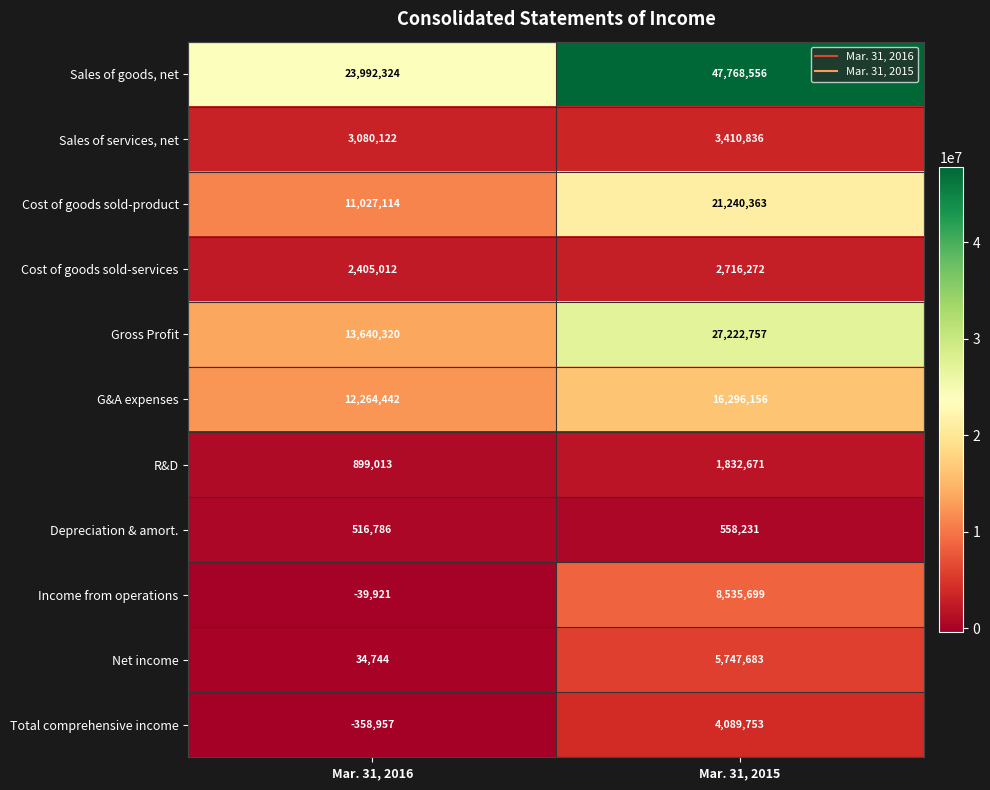

Reading left to right, extract all data points from this chart.

Sales of goods, net: Mar. 31, 2016=23992324	Mar. 31, 2015=47768556
Sales of services, net: Mar. 31, 2016=3080122	Mar. 31, 2015=3410836
Cost of goods sold-product: Mar. 31, 2016=11027114	Mar. 31, 2015=21240363
Cost of goods sold-services: Mar. 31, 2016=2405012	Mar. 31, 2015=2716272
Gross Profit: Mar. 31, 2016=13640320	Mar. 31, 2015=27222757
G&A expenses: Mar. 31, 2016=12264442	Mar. 31, 2015=16296156
R&D: Mar. 31, 2016=899013	Mar. 31, 2015=1832671
Depreciation & amort.: Mar. 31, 2016=516786	Mar. 31, 2015=558231
Income from operations: Mar. 31, 2016=-39921	Mar. 31, 2015=8535699
Net income: Mar. 31, 2016=34744	Mar. 31, 2015=5747683
Total comprehensive income: Mar. 31, 2016=-358957	Mar. 31, 2015=4089753